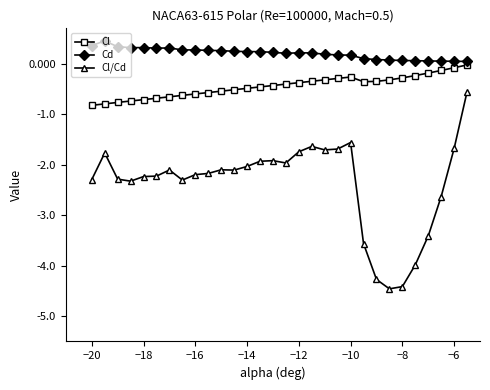

True or false: Cd and Cl/Cd intersect in this chart.

False